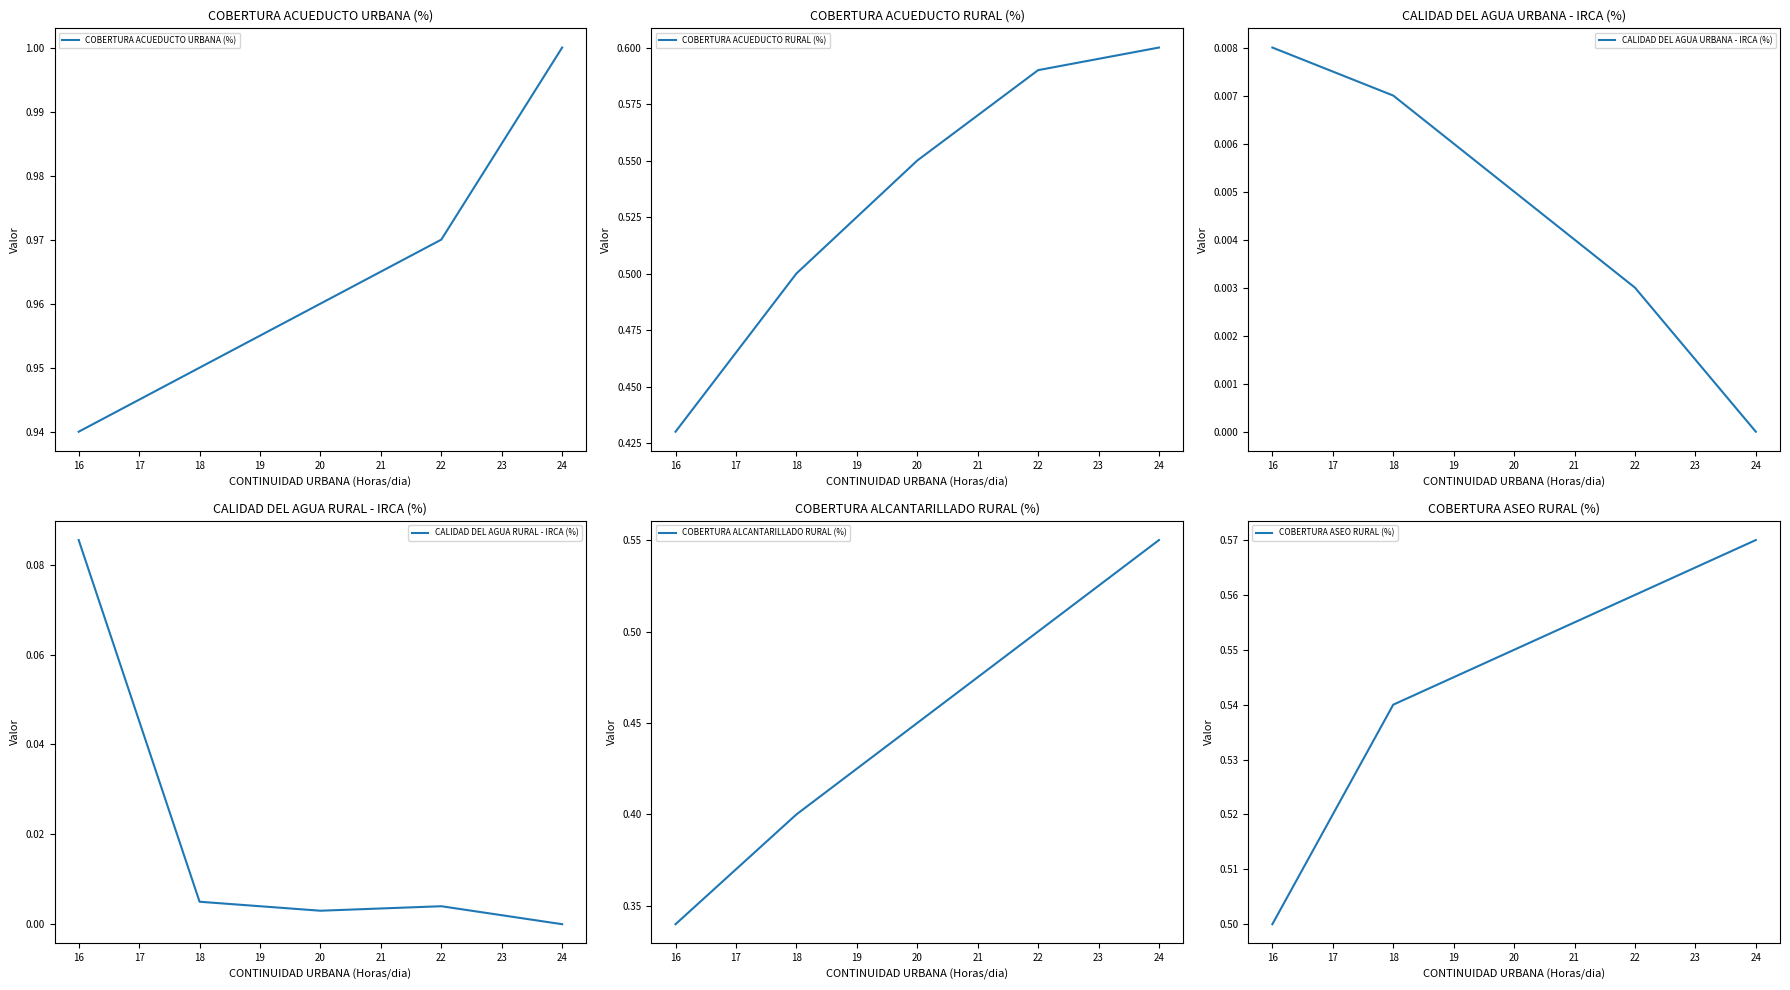

True or false: COBERTURA ACUEDUCTO URBANA (%) and CALIDAD DEL AGUA URBANA - IRCA (%) intersect in this chart.

False